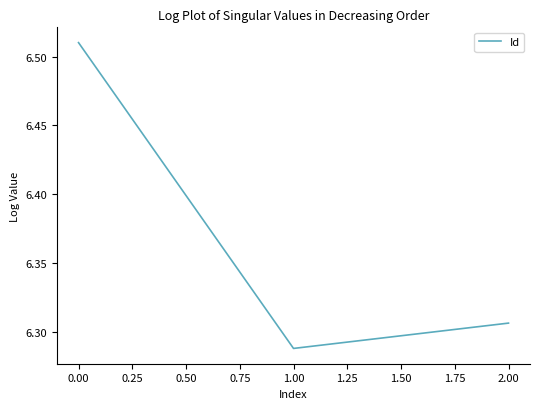

Rank the categories by value from lowest to highest.

1.00, 2.00, 0.00